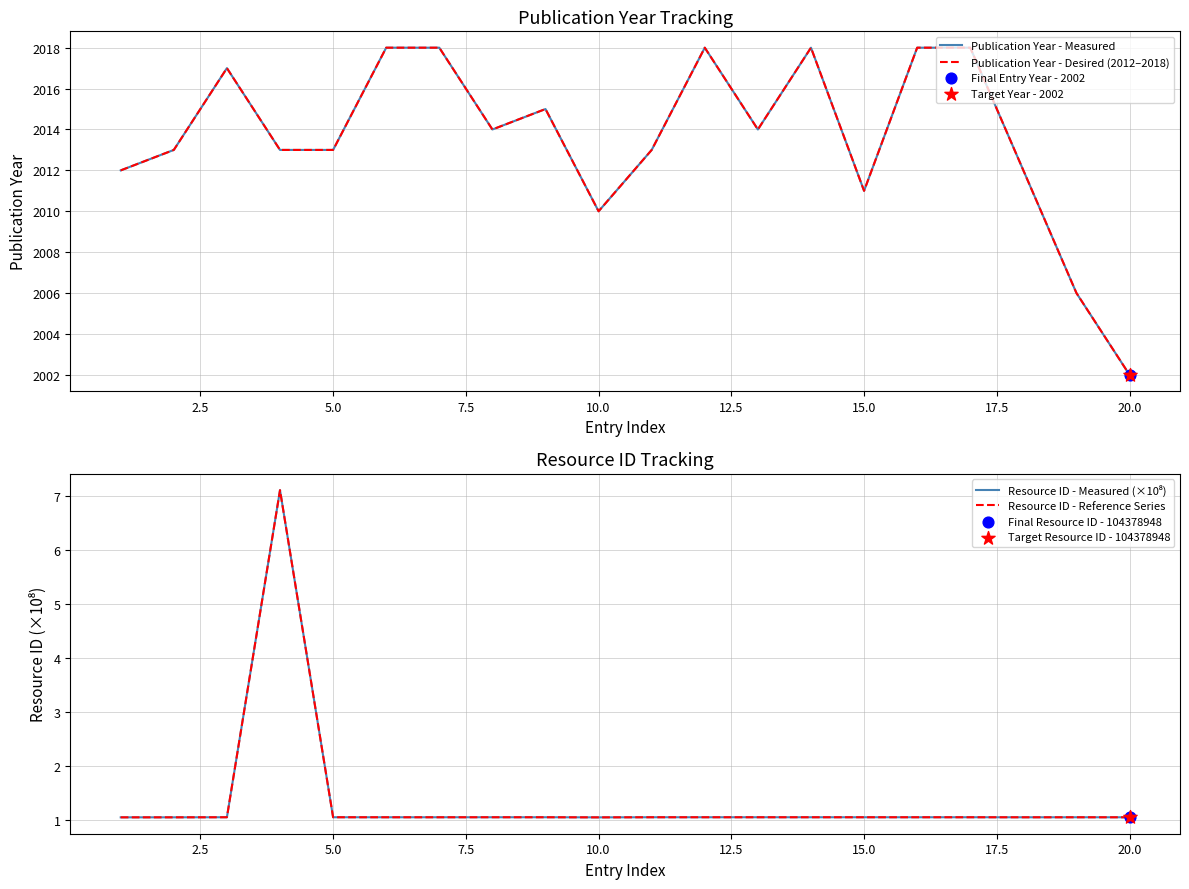

At how many categories does at least one series exceed 1216?

20